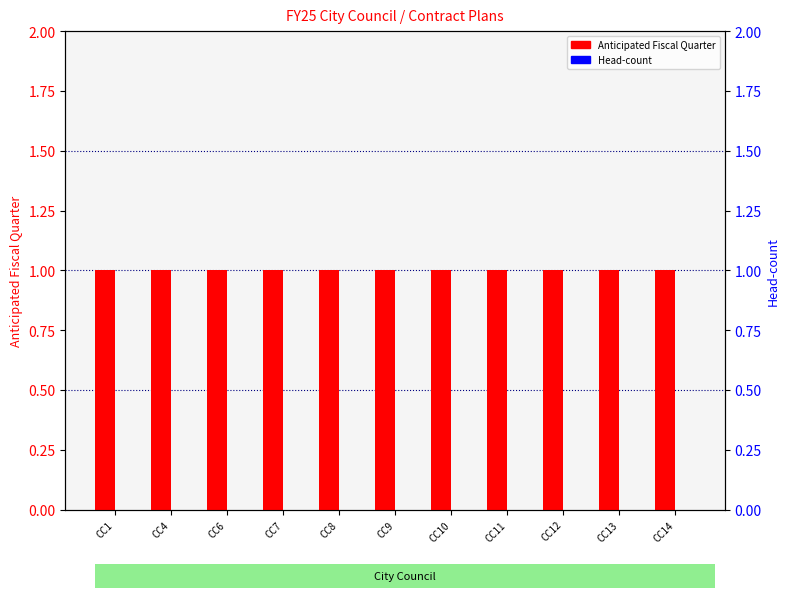

Which series has the largest total across all categories?

Anticipated Fiscal Quarter